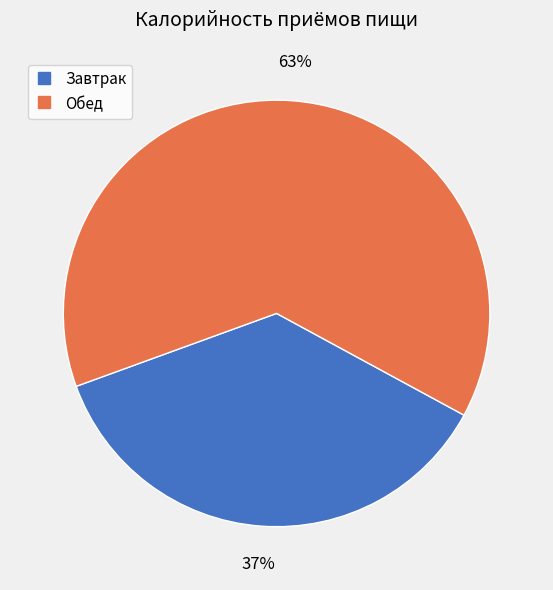

How many slices are in this pie chart?

2